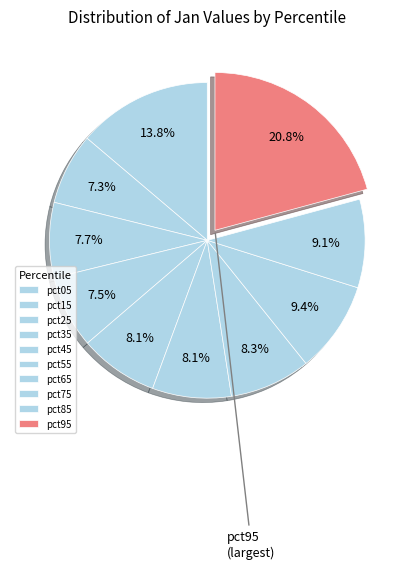

What is the largest slice in the pie chart?

pct95